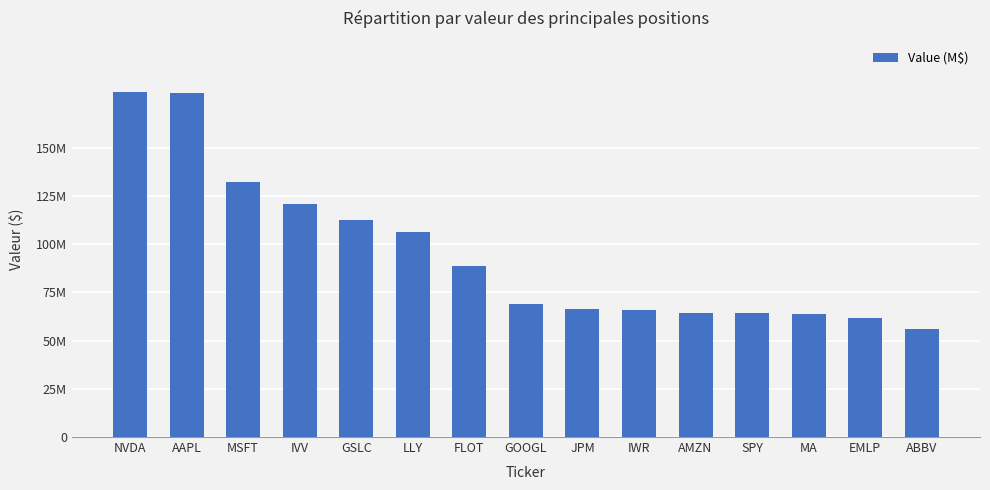

Are the bars grouped side by side (vs. stacked)?

No